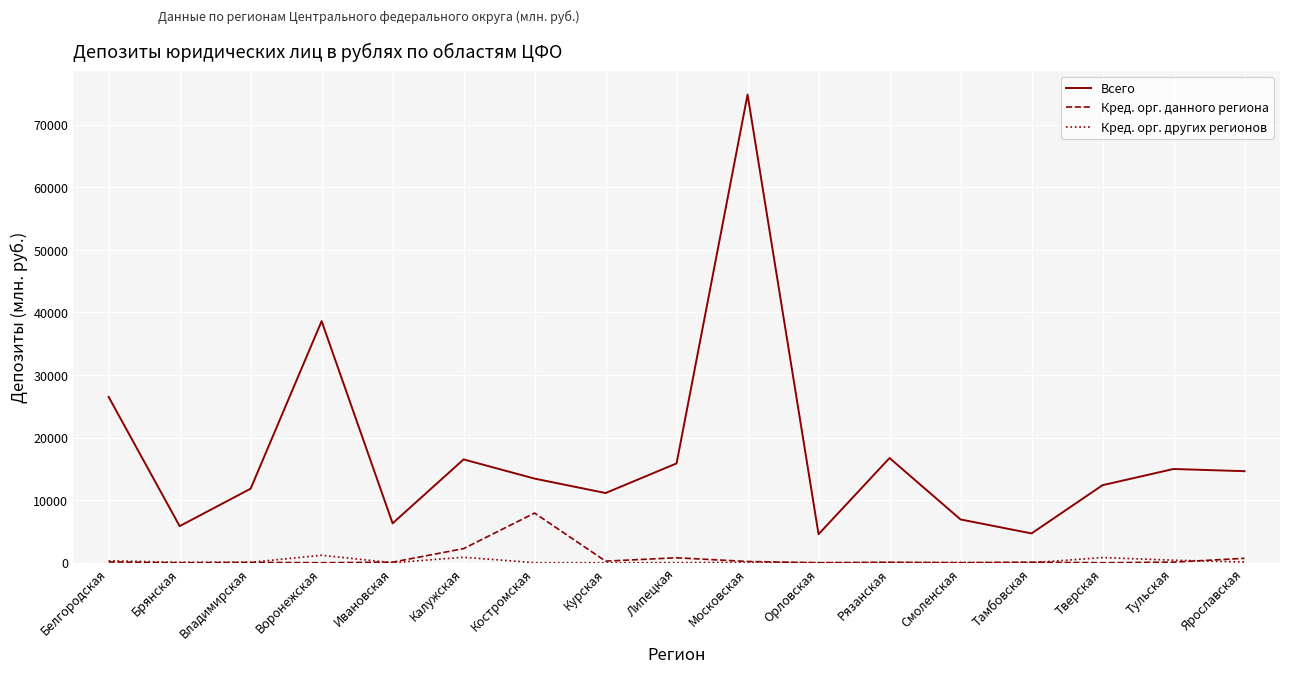

True or false: Кред. орг. других регионов and Всего intersect in this chart.

False